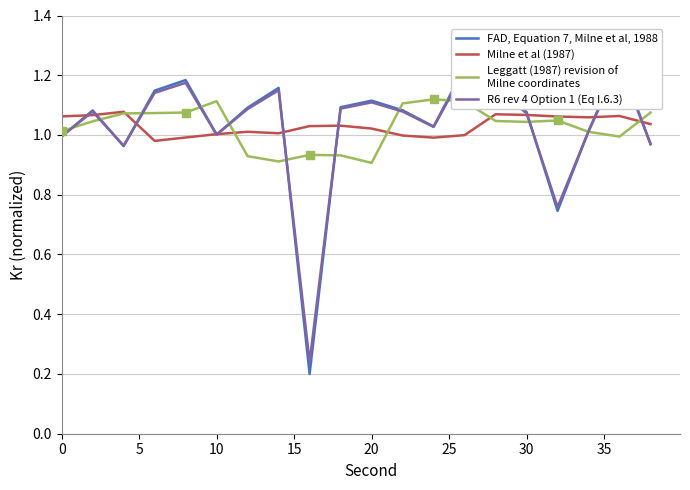

What is the total value across all series at 35?

4.2